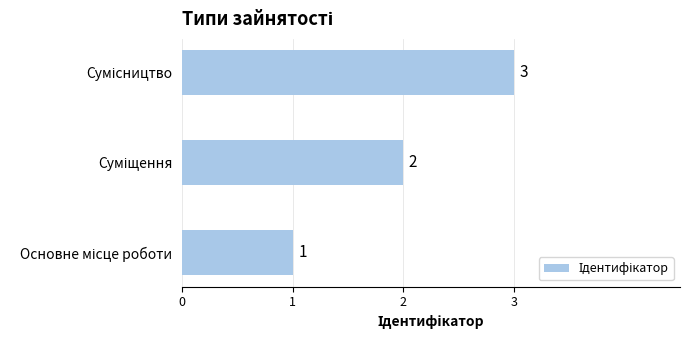

What is the maximum value shown in the chart?

3